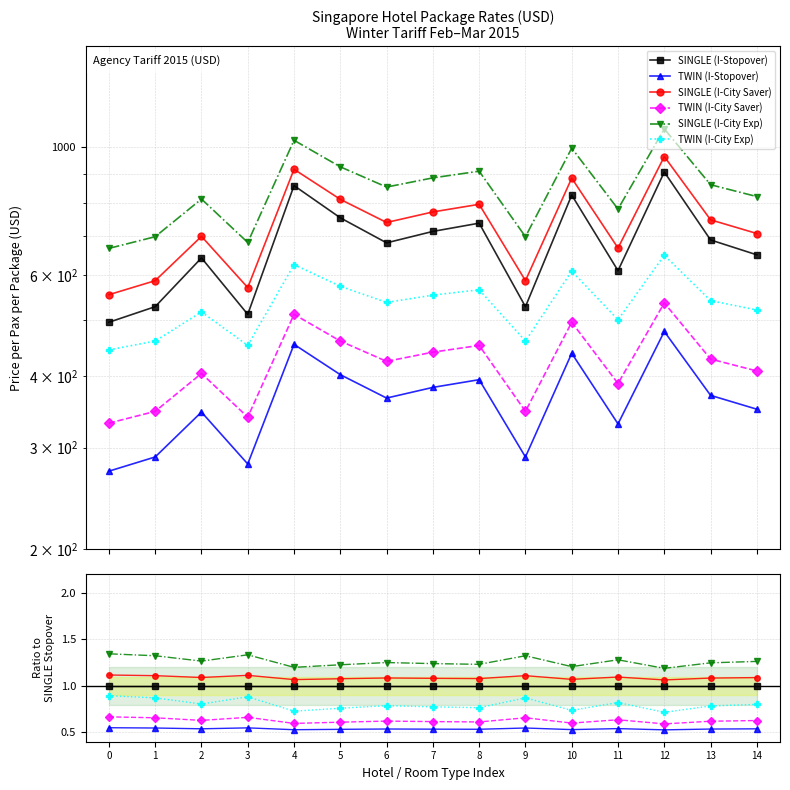

Between 4 and 13, which series saw the biggest shift?

TWIN (I-City Exp)